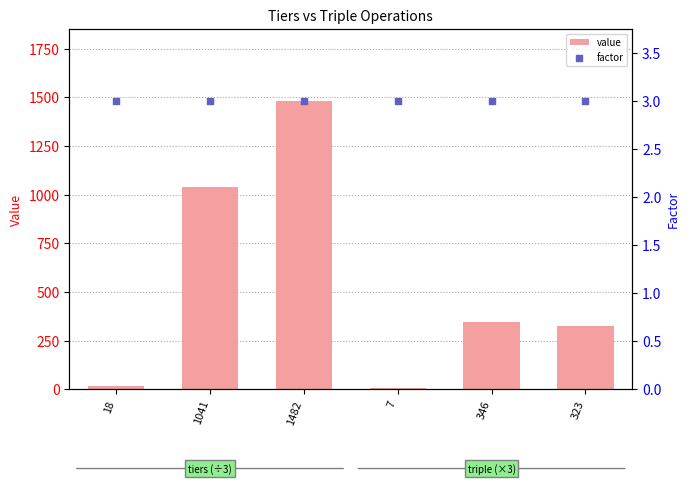

At which category is the sum across all series the highest?

1482